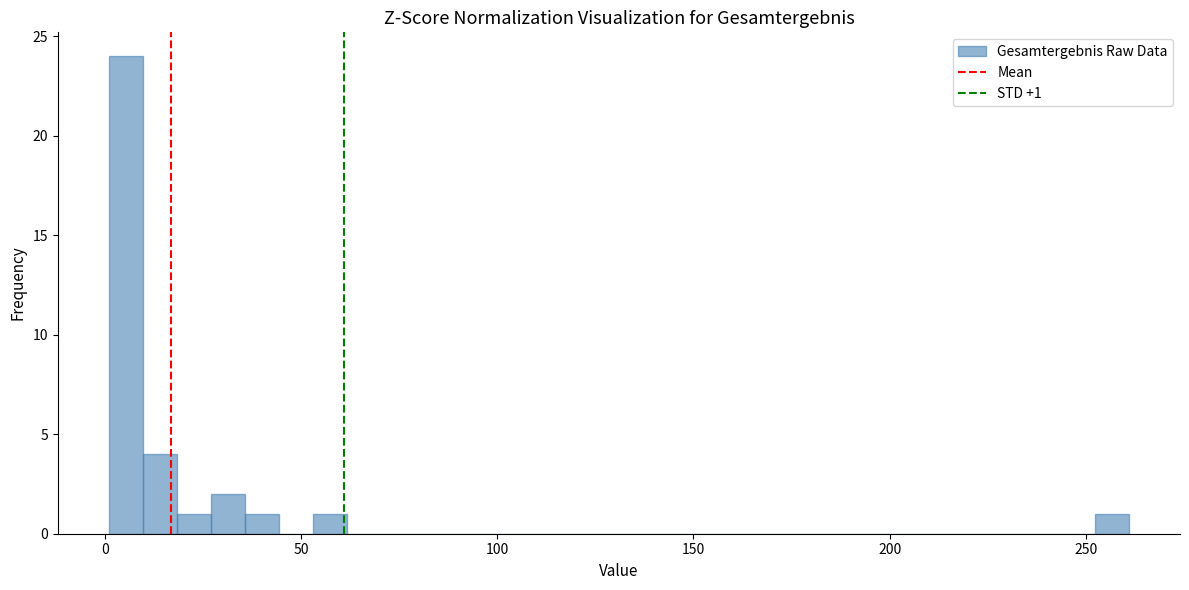

Around what value on the x-axis is the tallest bar? Give the approximate position of its centre, as read against the axis.

5